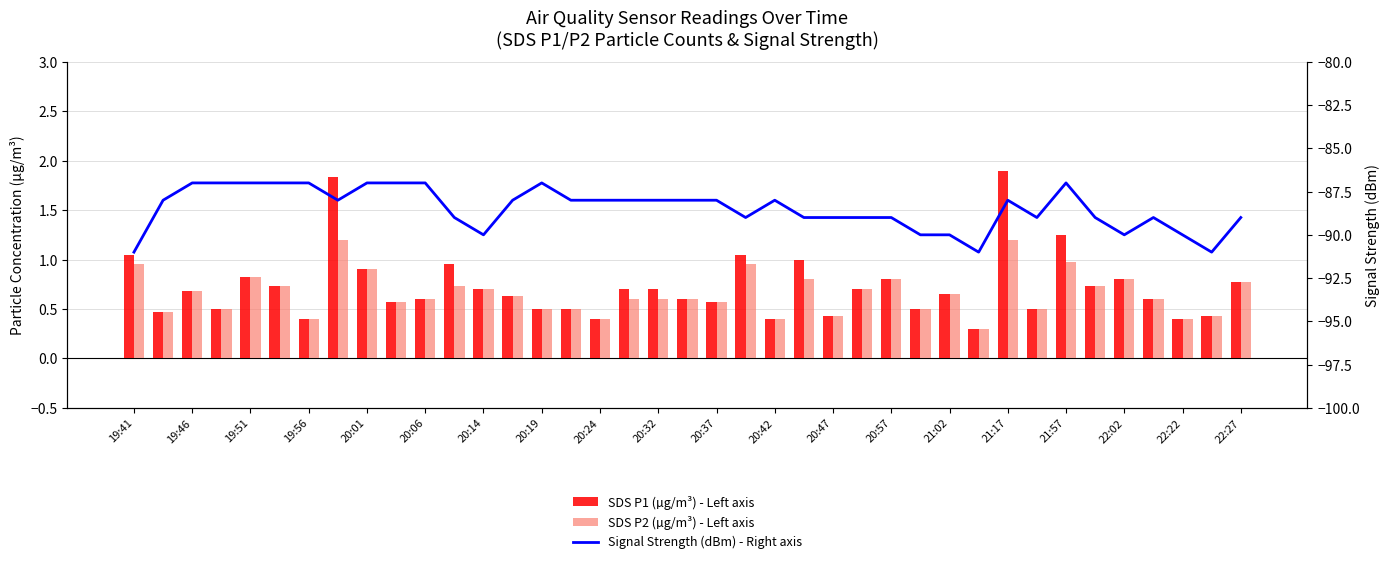

How many bars are there in each group?

3